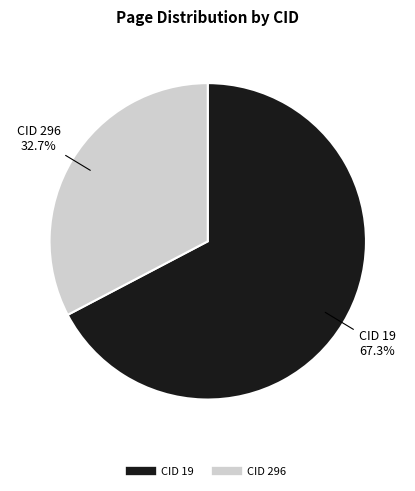

To the nearest percent, what is the combined percentage of CID 19 and CID 296?

100%